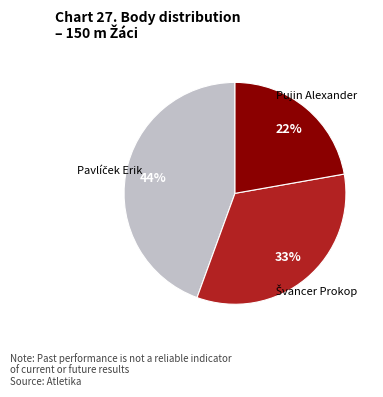

The Pujin Alexander slice represents 15% of the pie. True or false?

False